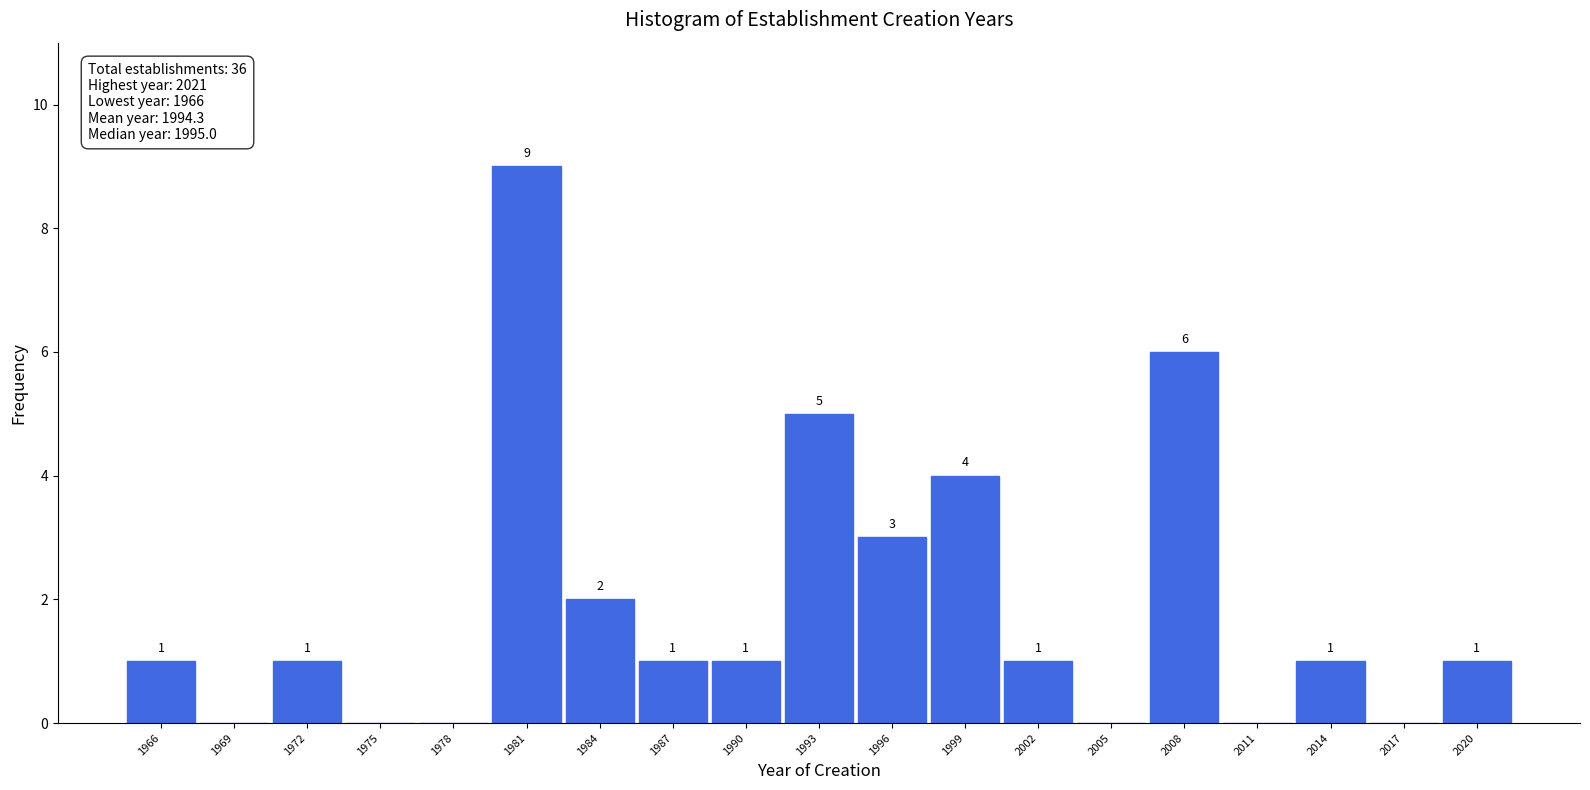

Reading left to right, what are all the values shown in this chart?

1966=1	1969=0	1972=1	1975=0	1978=0	1981=9	1984=2	1987=1	1990=1	1993=5	1996=3	1999=4	2002=1	2005=0	2008=6	2011=0	2014=1	2017=0	2020=1